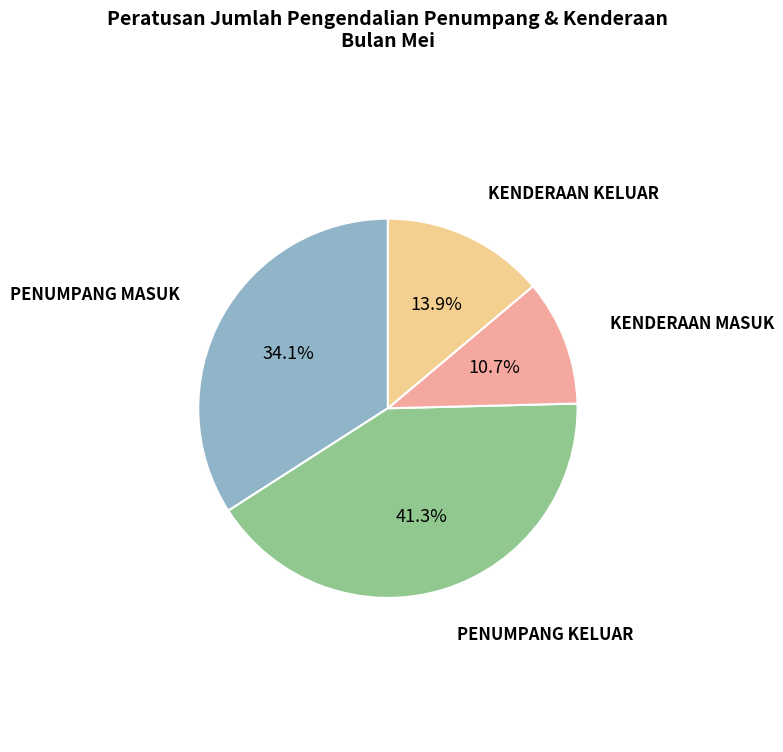

What percentage is NOT represented by PENUMPANG KELUAR?

58.7%